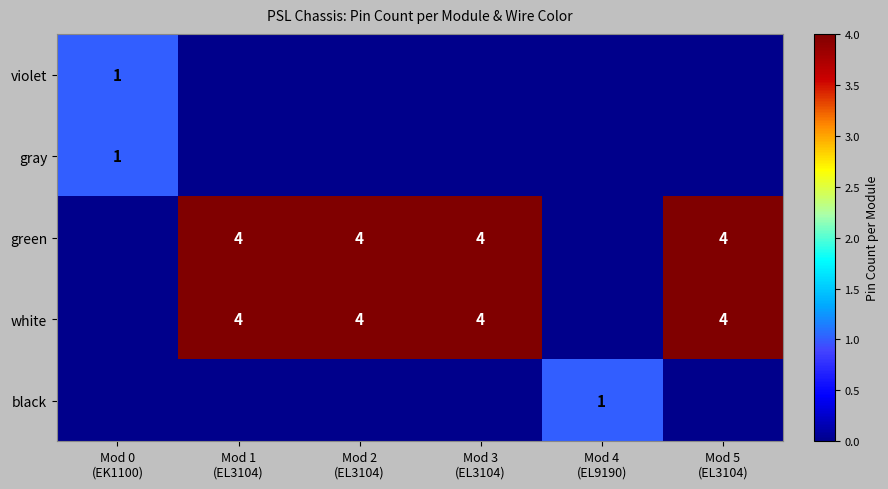

At which category is the sum across all series the highest?

Mod 1
(EL3104)